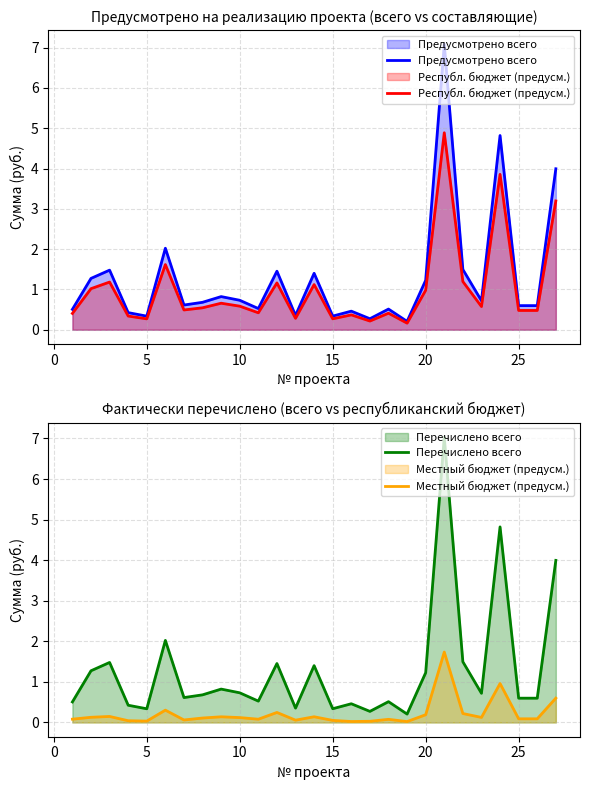

True or false: Республ. бюджет (предусм.) and Местный бюджет (предусм.) cross at least once.

False